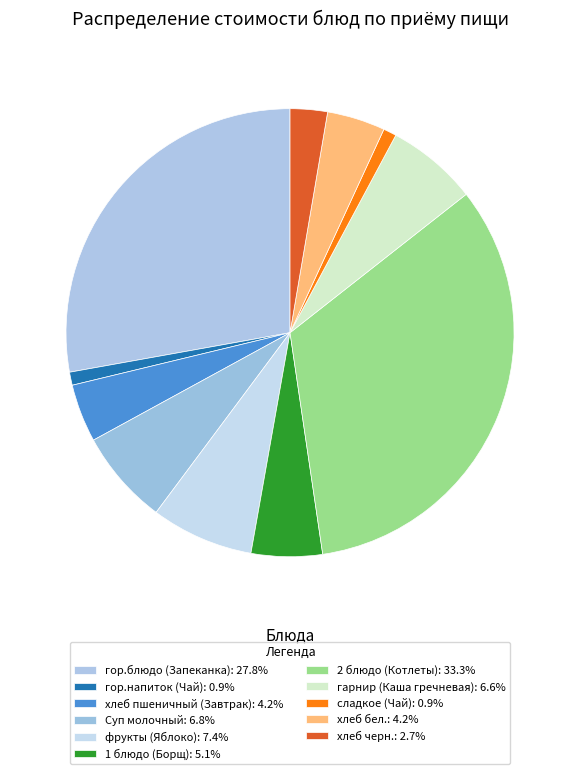

How many segments does this pie chart have?

11